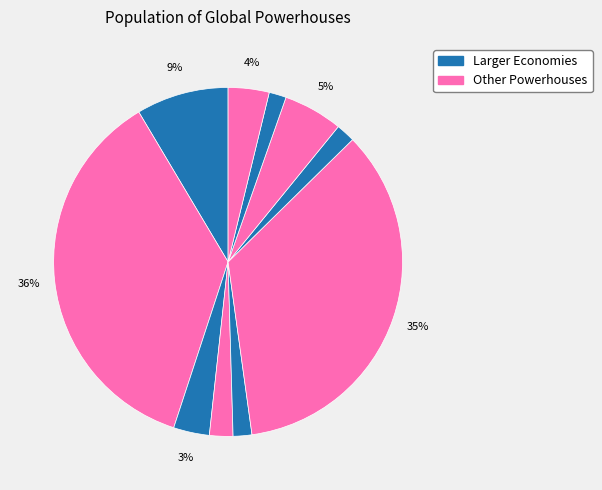

How many segments does this pie chart have?

10